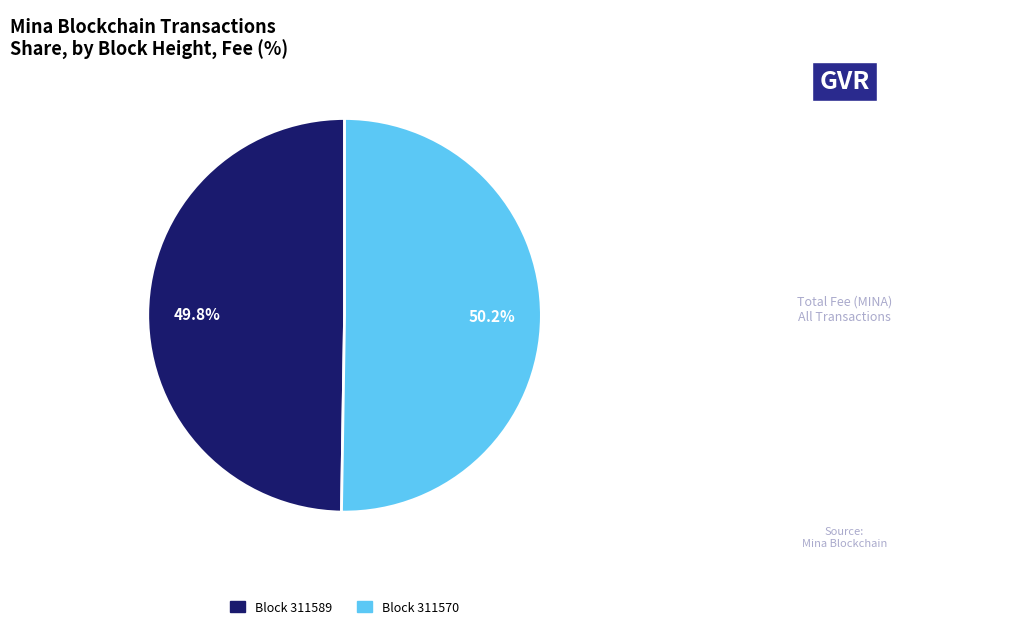

Does any single category account for the majority?

Yes